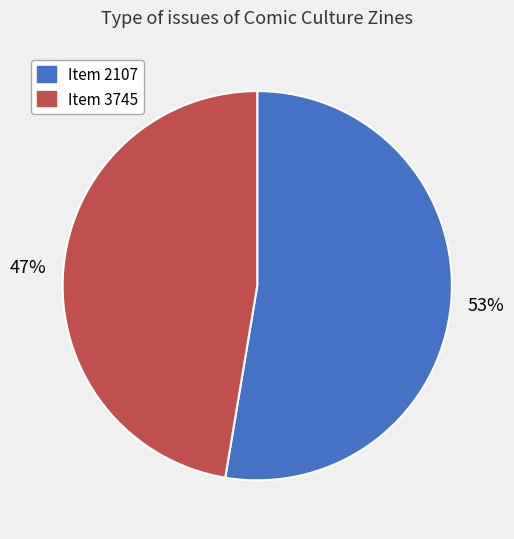

How many slices are in this pie chart?

2